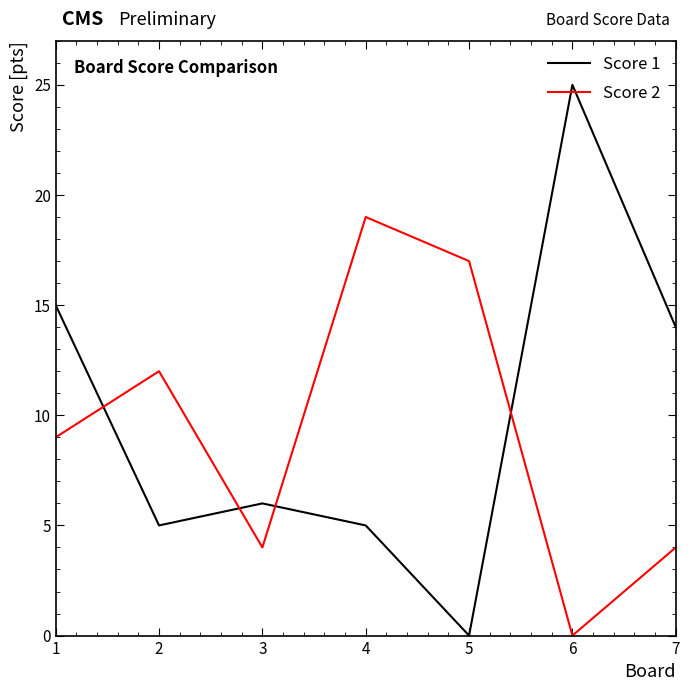

Which series changed the most between 3 and 6?

Score 1